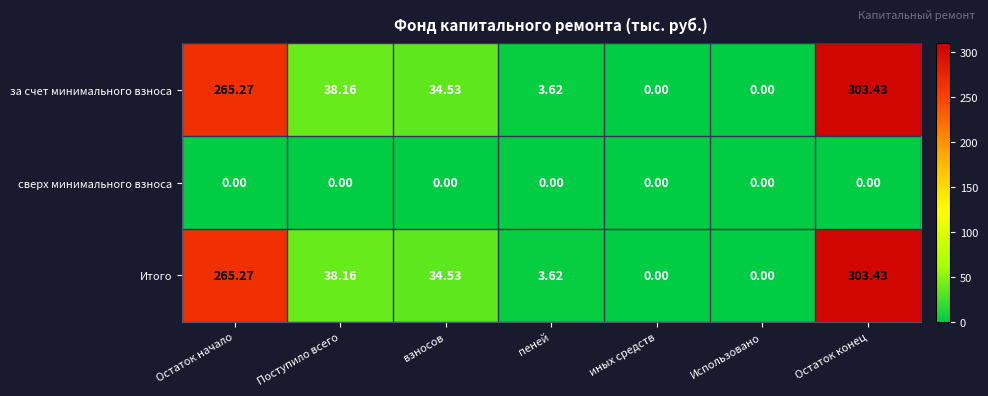

At which label does за счет минимального взноса first exceed 34?

Остаток начало